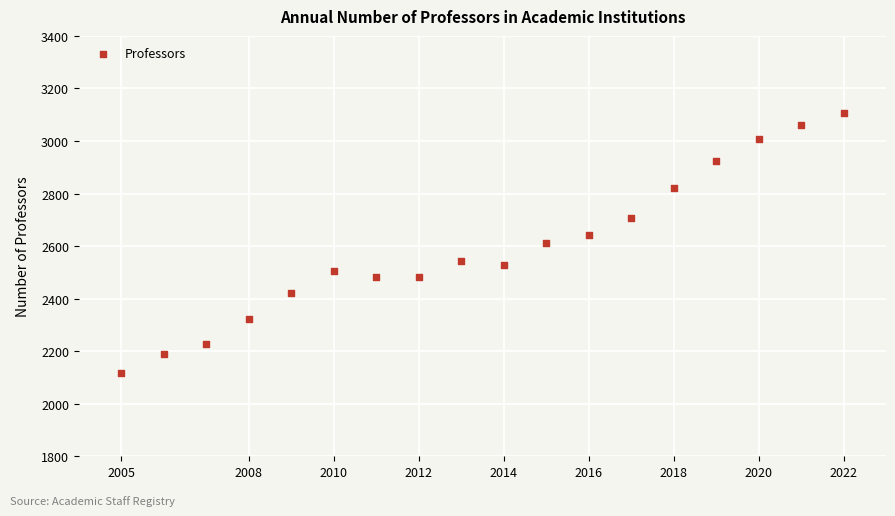

What is the range of X values (max minus min)?

17